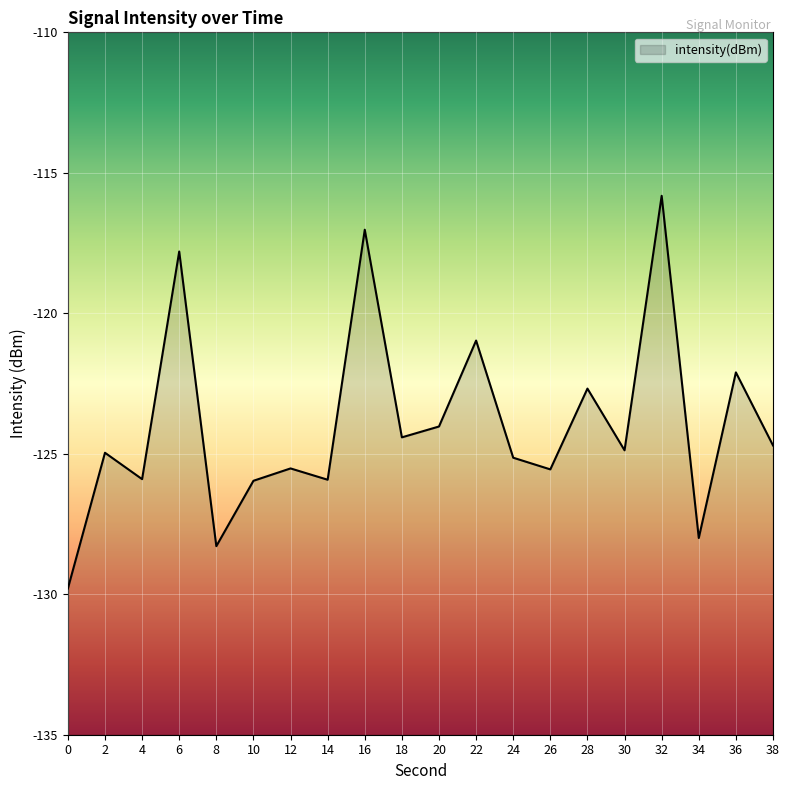

Which category has the highest value across all series?

32